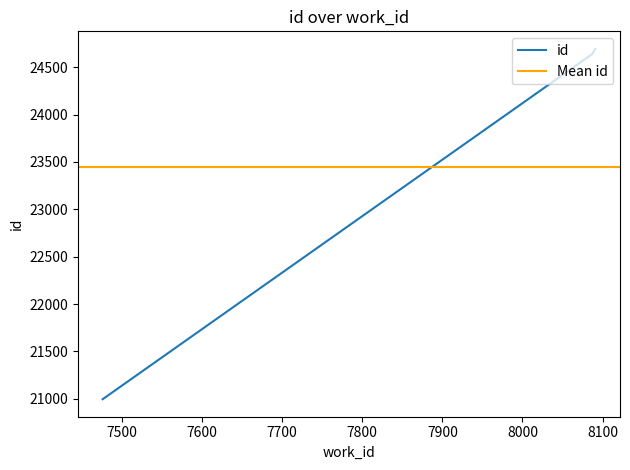

What is the ratio of the value at 8087 to the value at 8091?

1.0